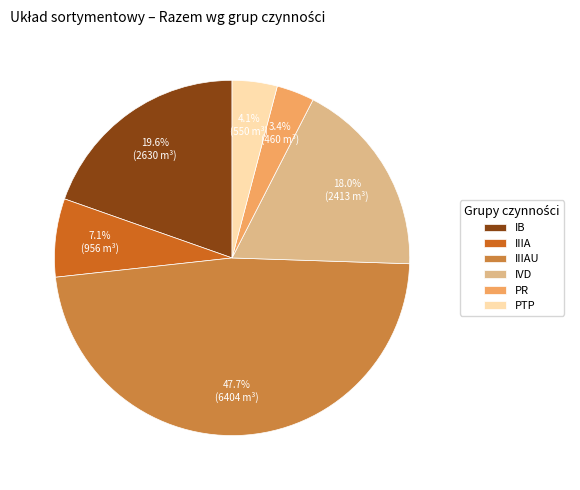

Between PR and IB, which is larger?

IB